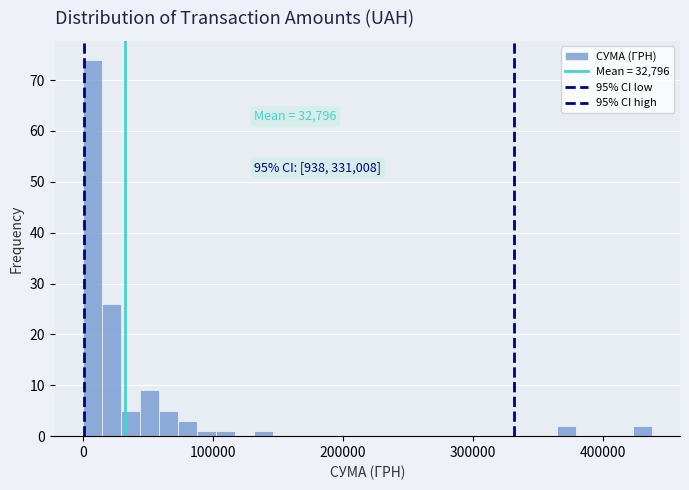

Around what value on the x-axis is the tallest bar? Give the approximate position of its centre, as read against the axis.

10000